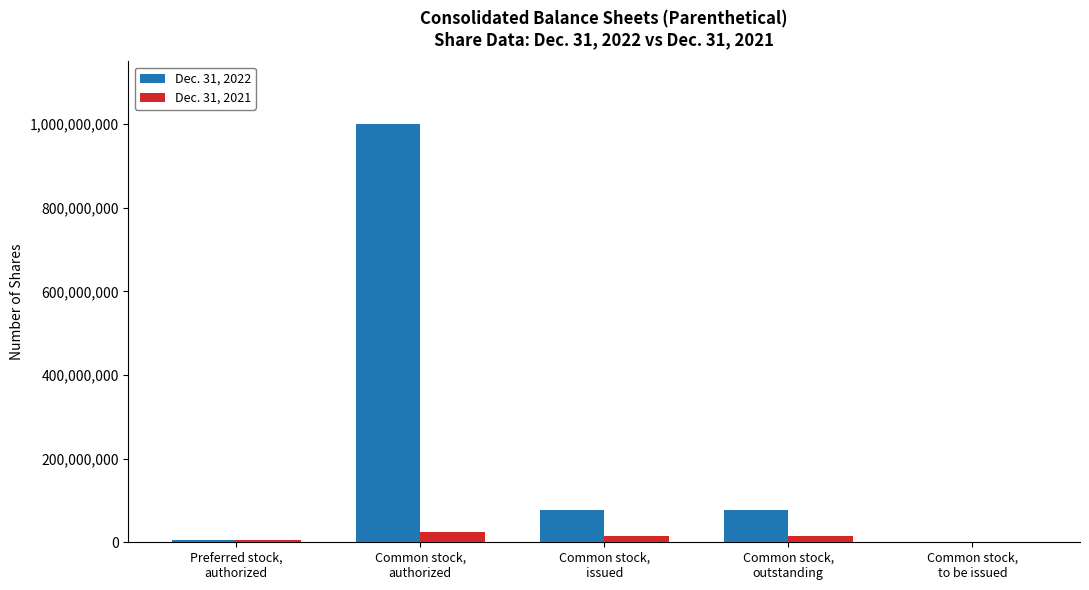

What is the greatest value displayed?

1000000000